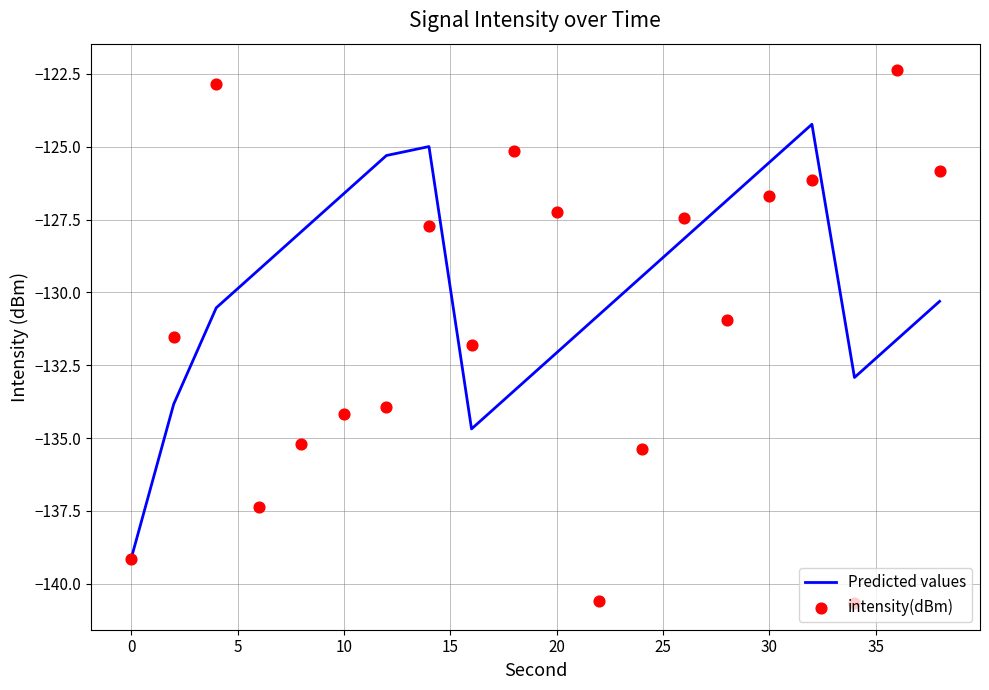

Which series has the largest total across all categories?

Predicted values